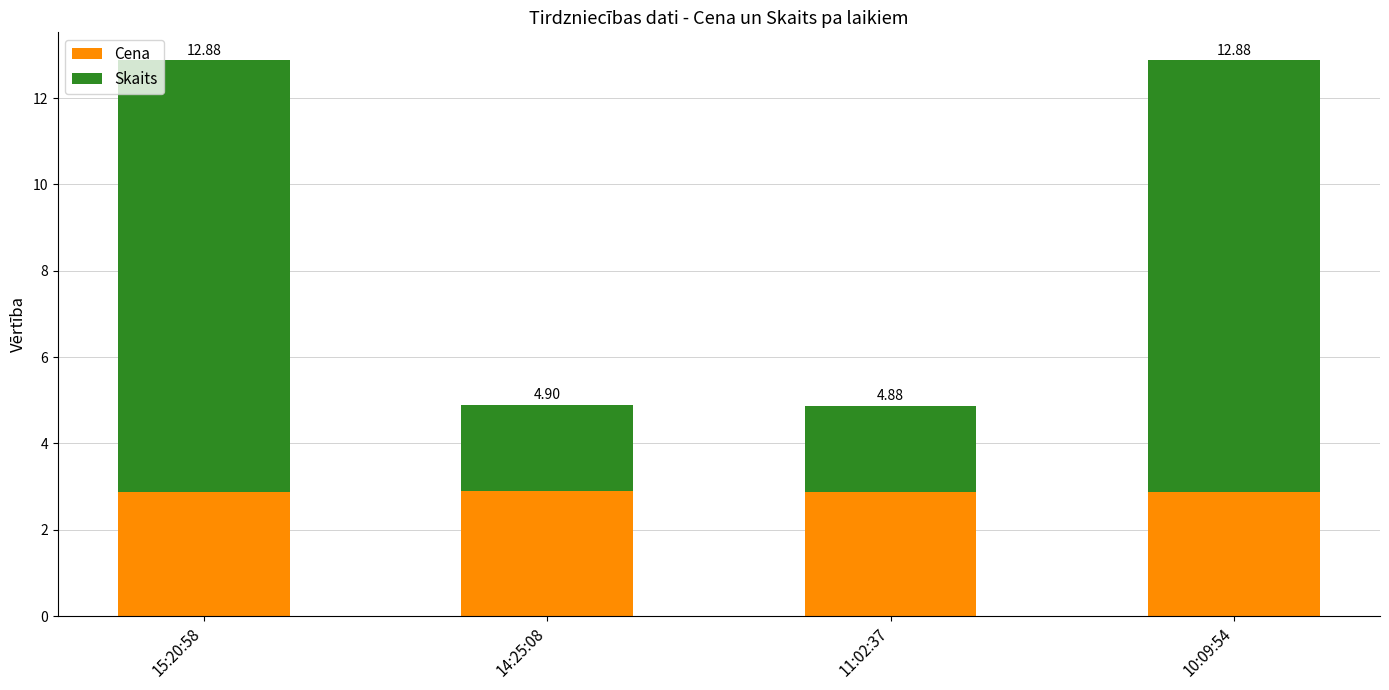

What are all the series names shown in the legend?

Cena, Skaits